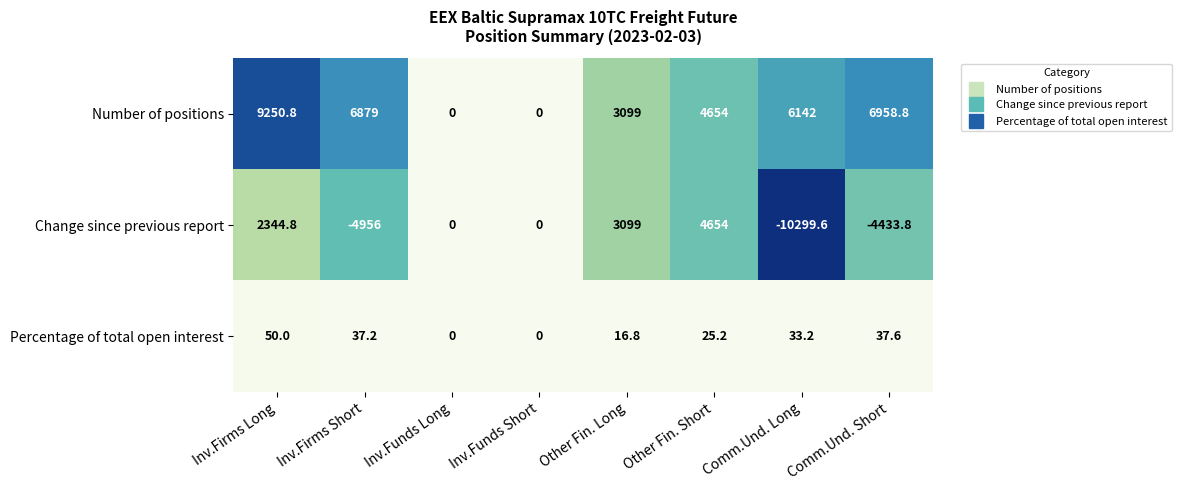

List the series in order of their peak value, lowest first.

Percentage of total open interest, Change since previous report, Number of positions